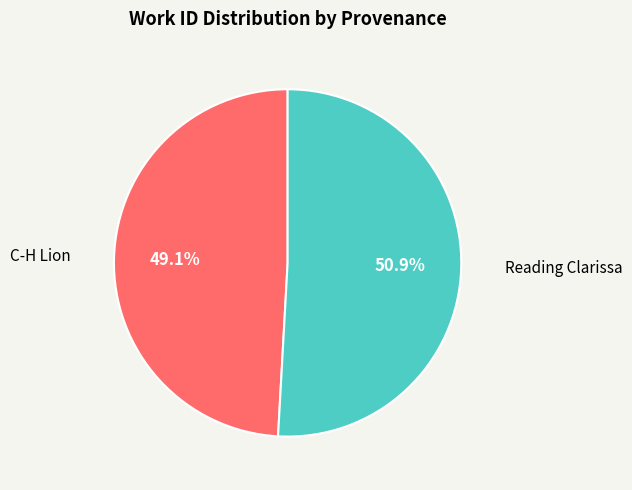

Does any single category account for the majority?

Yes